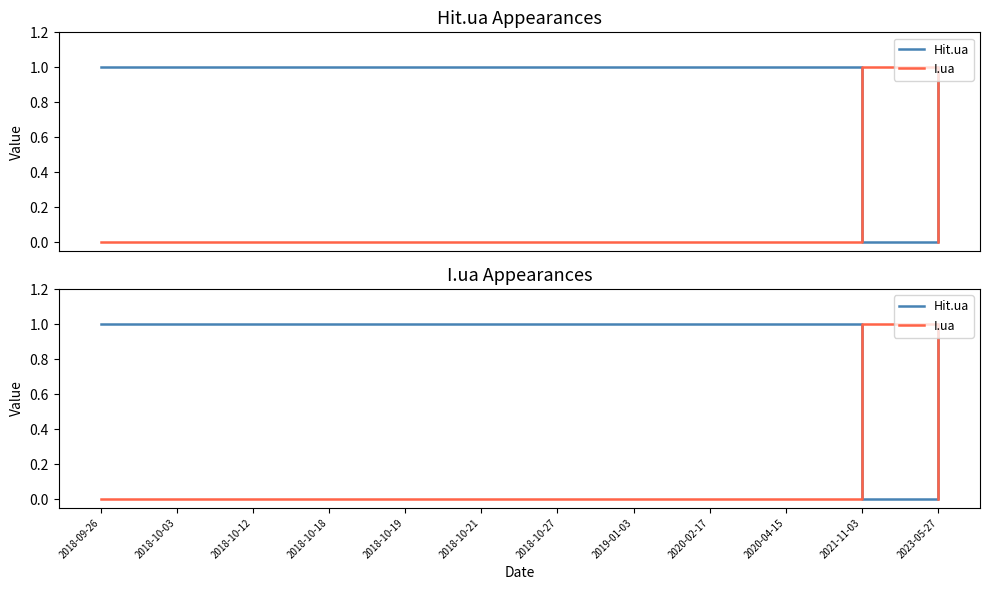

List the series in order of their peak value, lowest first.

Hit.ua, I.ua